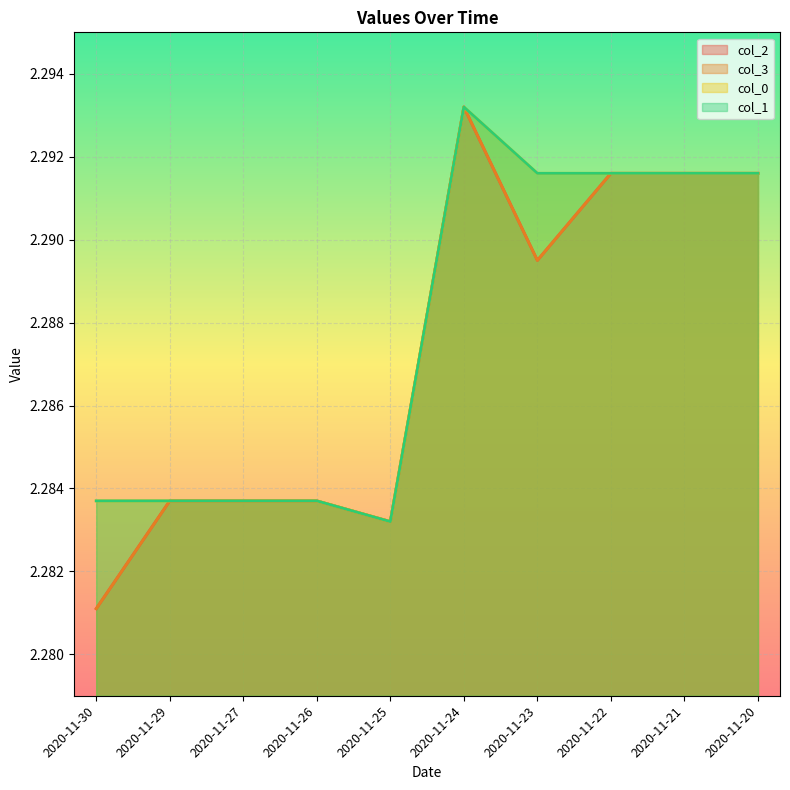

In col_2, how many points are lower than both neighbors (excluding endpoints)?

2